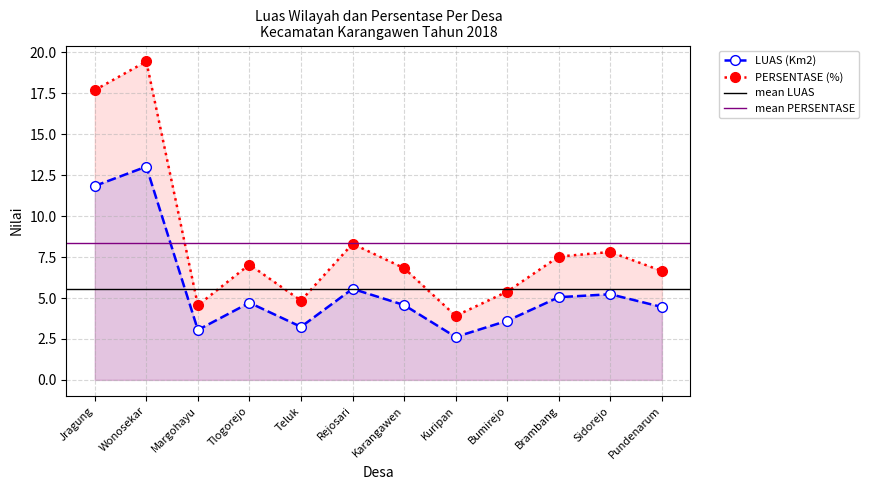

True or false: PERSENTASE (%) and LUAS (Km2) intersect in this chart.

False